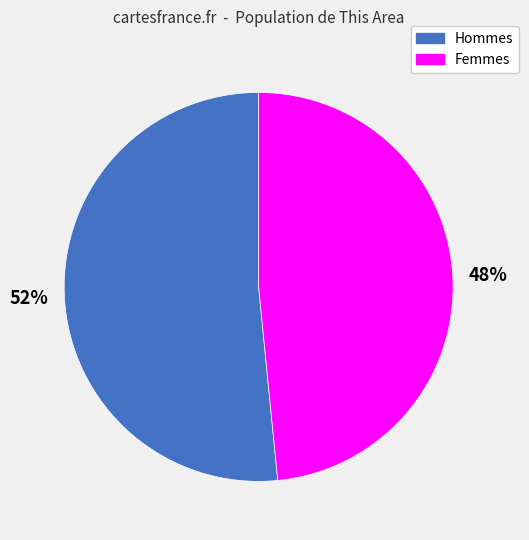

Is there a majority slice in this chart?

Yes